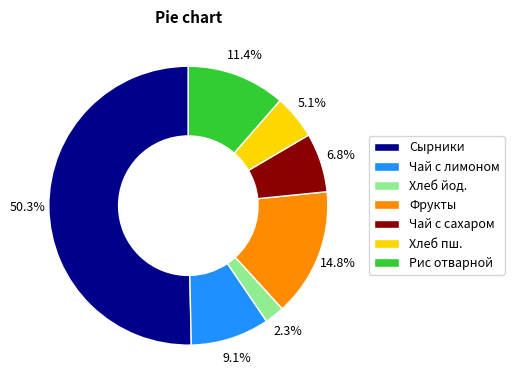

What is the smallest slice in the pie chart?

Хлеб йод.